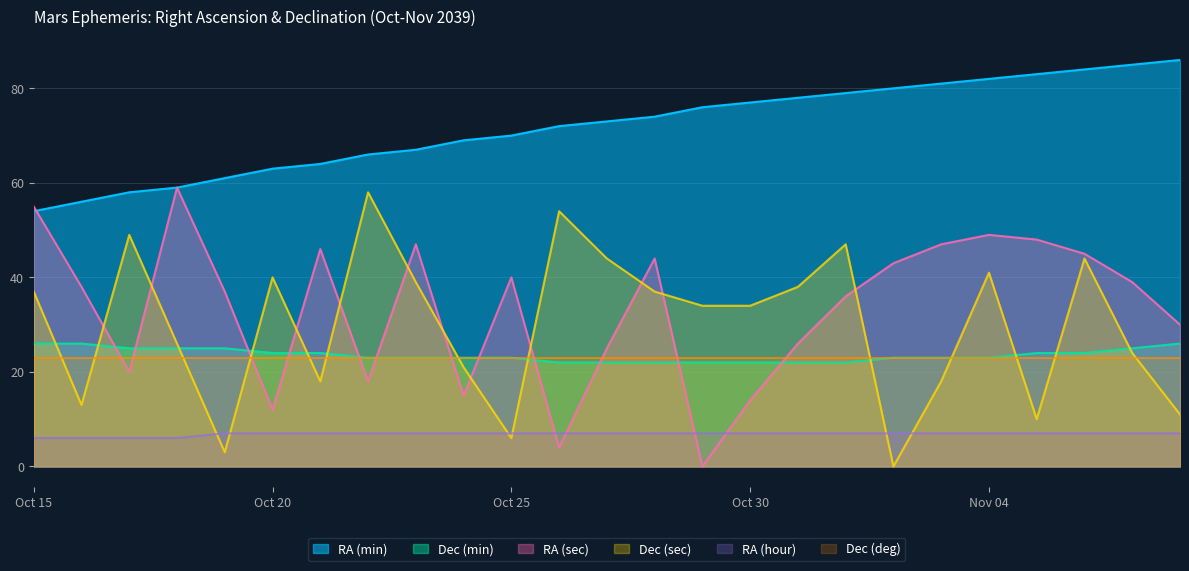

What is the difference between the second highest and second lowest values in the RA (sec) series?

51